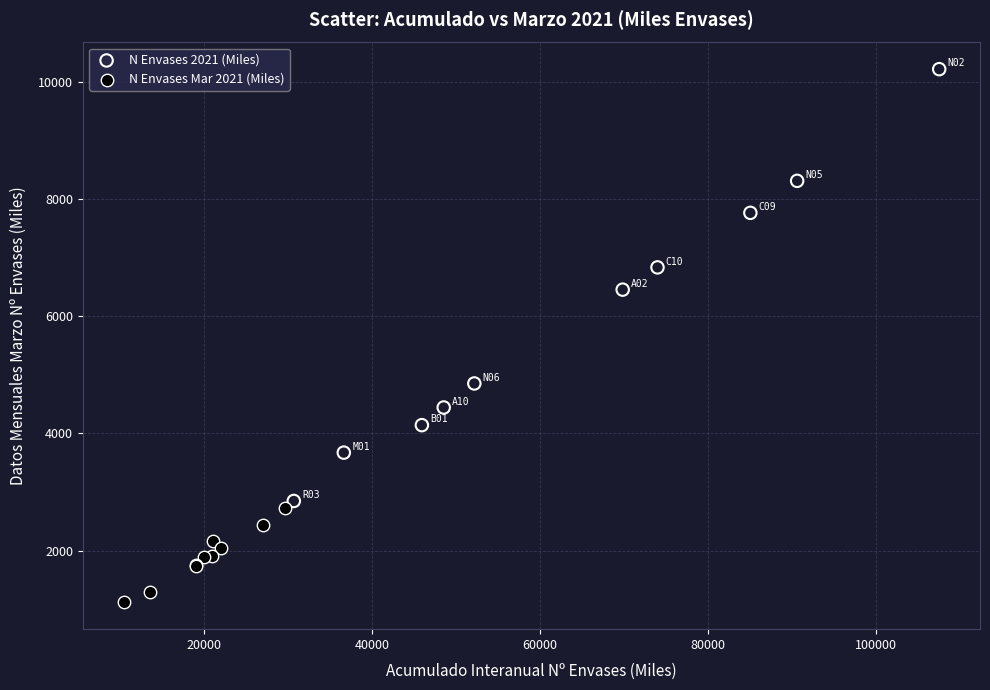

Which series has the widest spread of Y values?

N Envases 2021 (Miles)